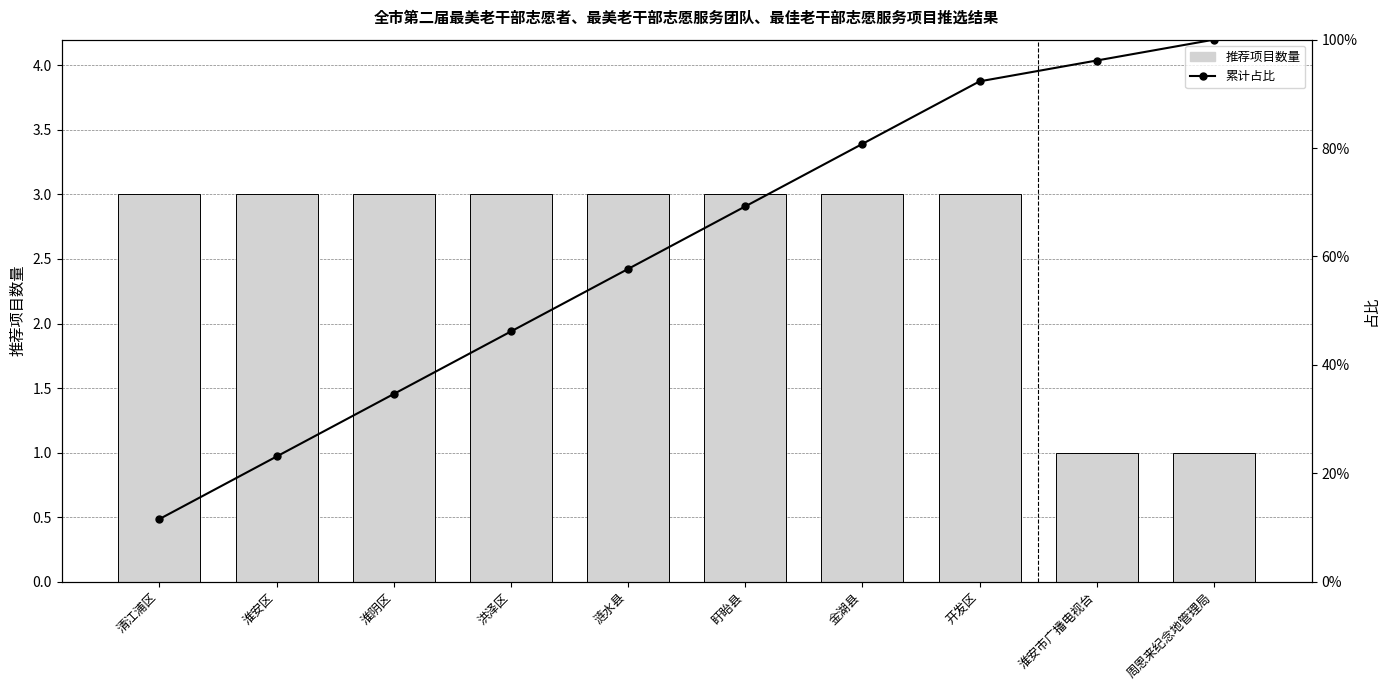

At which category is the sum across all series the highest?

周恩来纪念地管理局